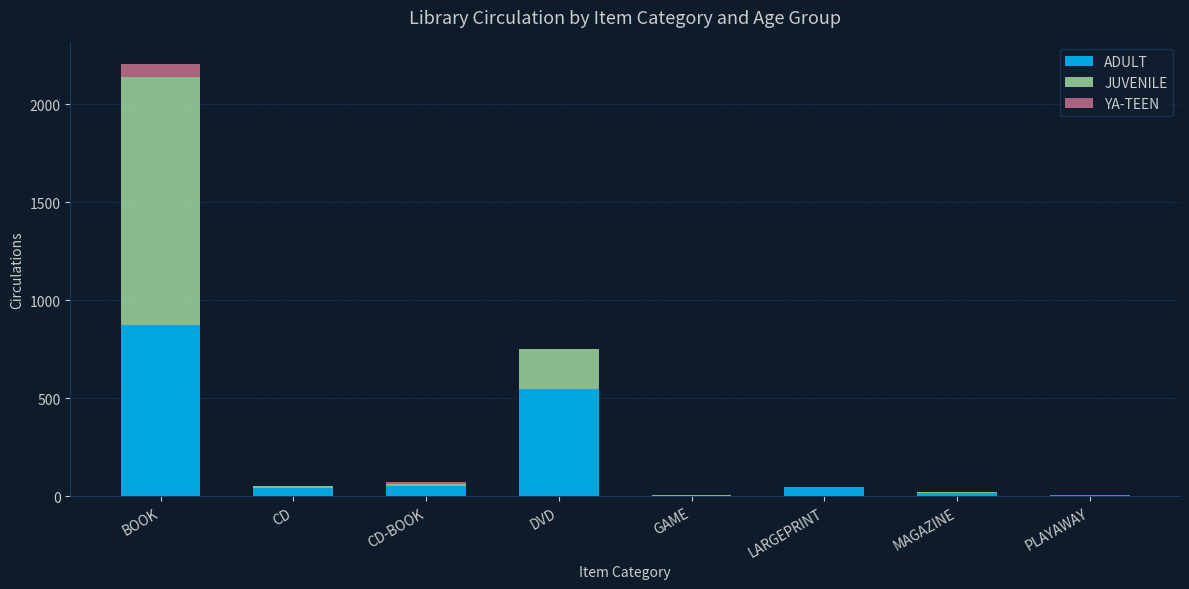

Is it true that ADULT equals 550 at DVD?

True